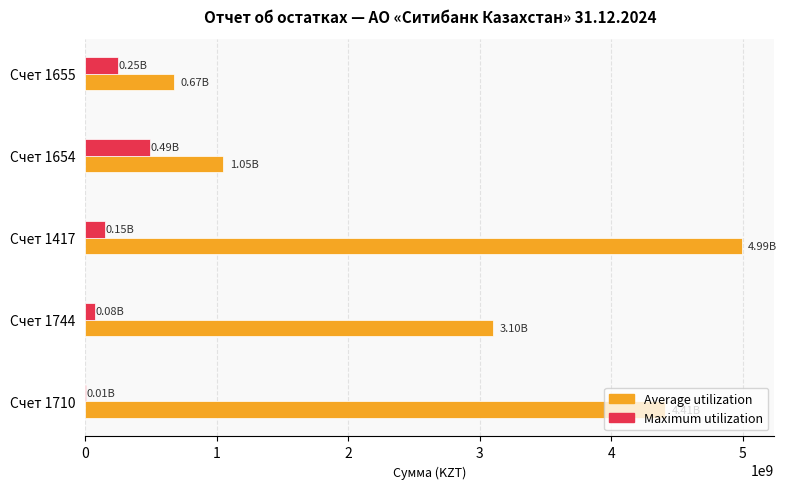

Which series changed the most between Счет 1744 and Счет 1654?

Average utilization